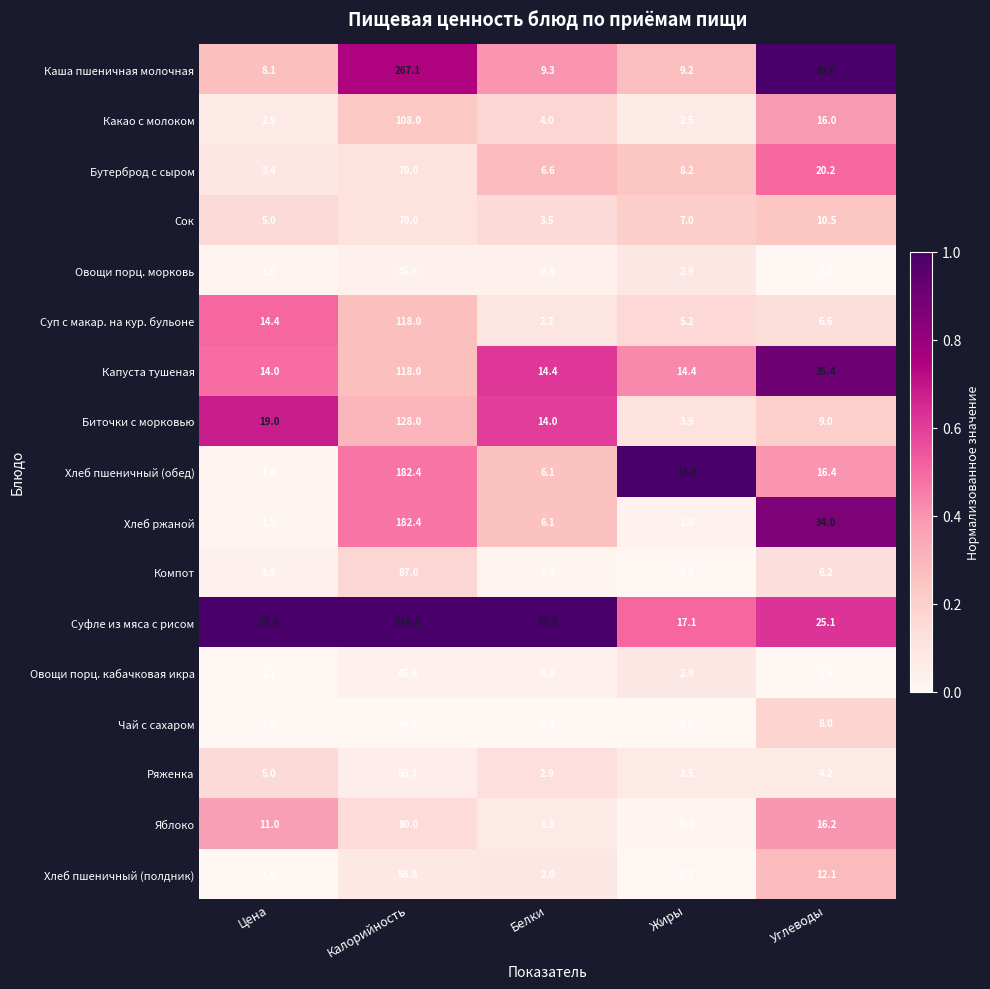

The Капуста тушеная series shows 18.4 at Углеводы. True or false?

False